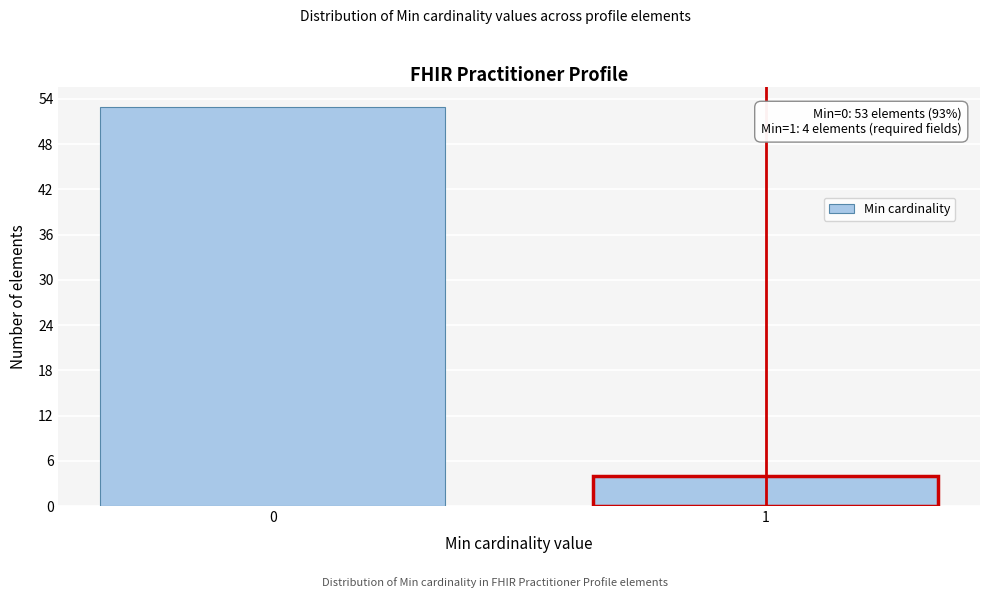

Reading left to right, extract all data points from this chart.

0=53	1=4